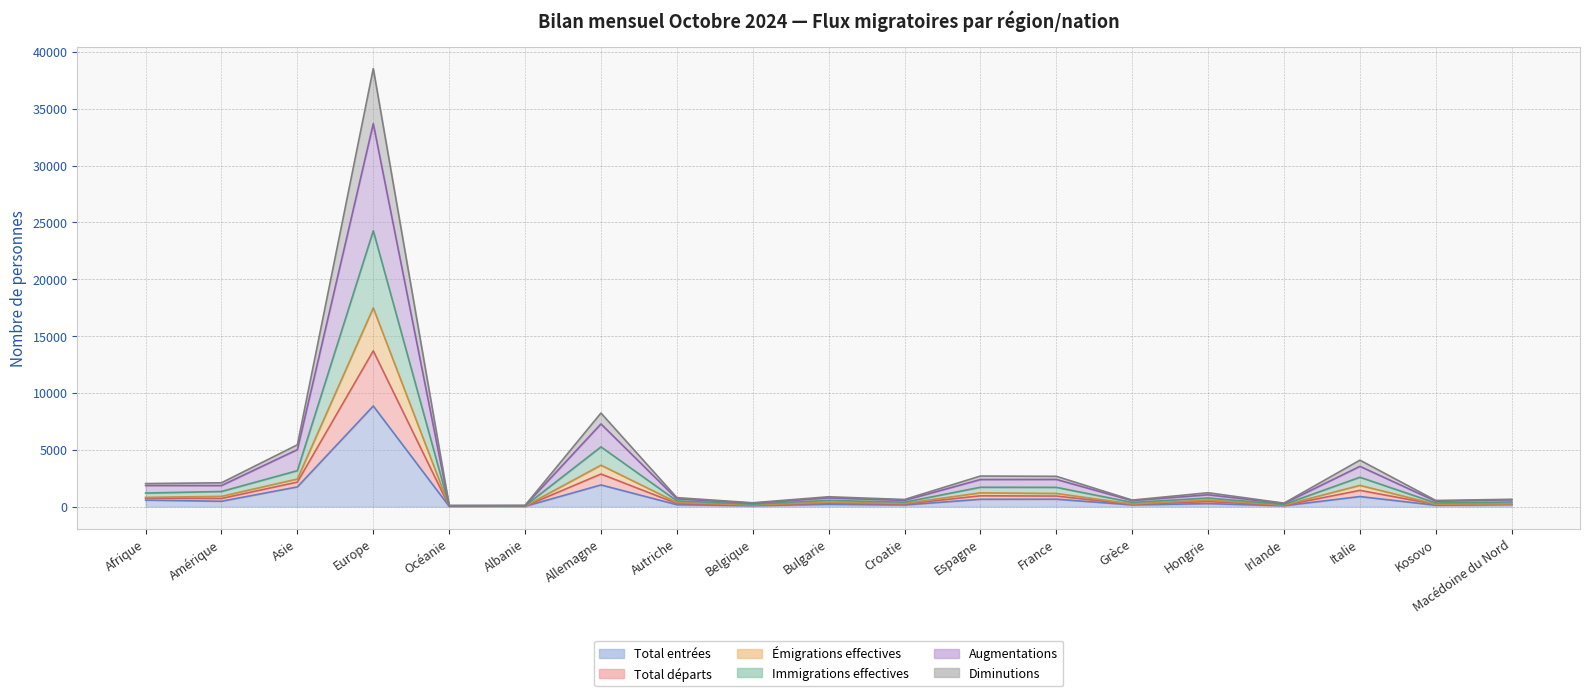

List the labels in order of Total départs value, smallest first.

Océanie, Albanie, Irlande, Belgique, Kosovo, Grèce, Croatie, Macédoine du Nord, Autriche, Bulgarie, Hongrie, Afrique, Amérique, France, Espagne, Italie, Asie, Allemagne, Europe